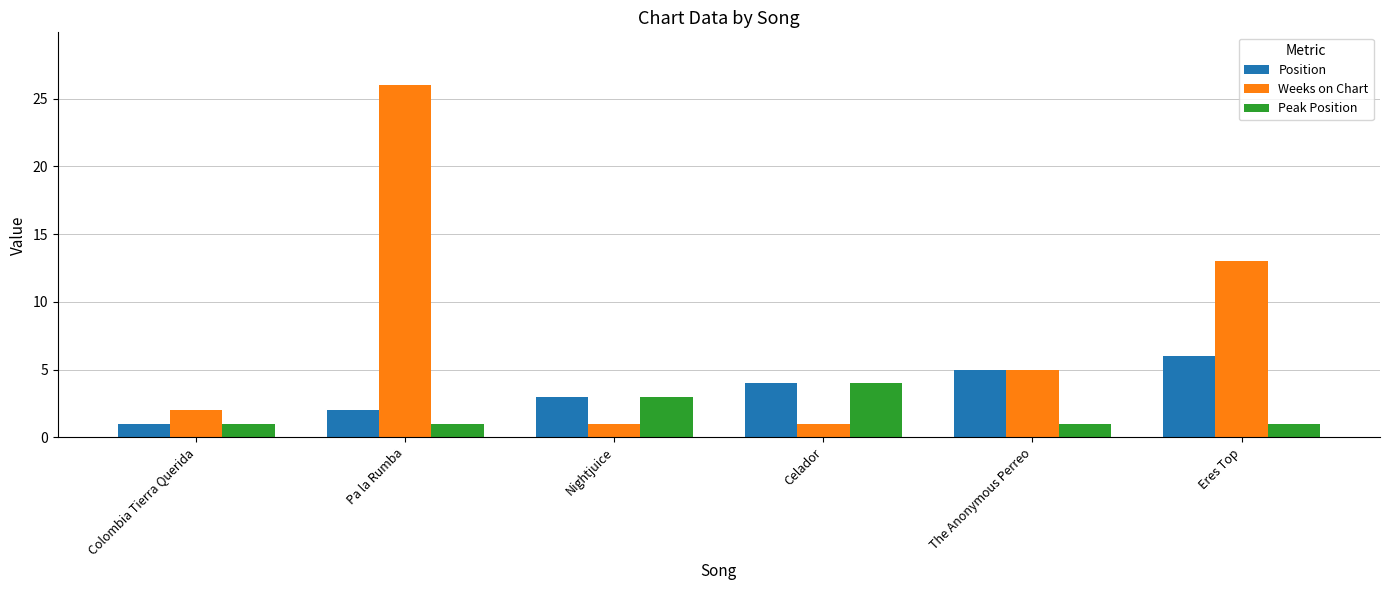

Reading left to right, what are all the values shown in this chart?

Position: 1	2	3	4	5	6
Weeks on Chart: 2	26	1	1	5	13
Peak Position: 1	1	3	4	1	1